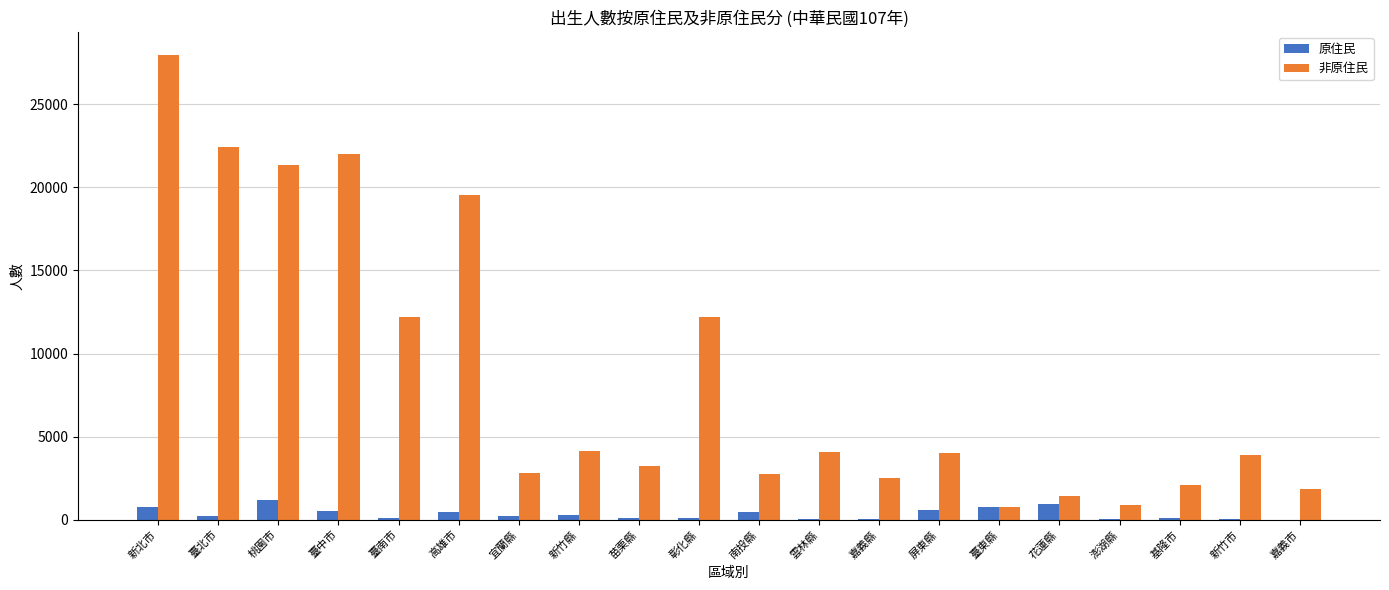

What are all the series names shown in the legend?

原住民, 非原住民